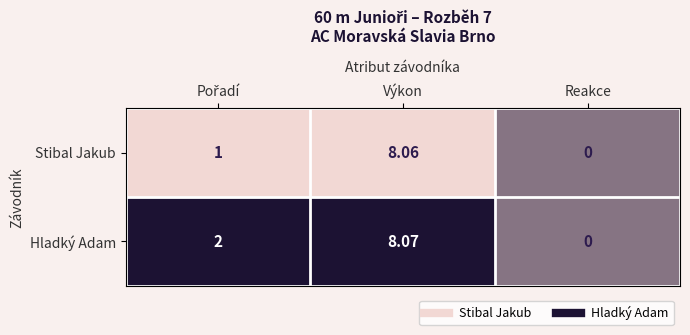

List the series in order of their peak value, highest first.

Hladký Adam, Stibal Jakub